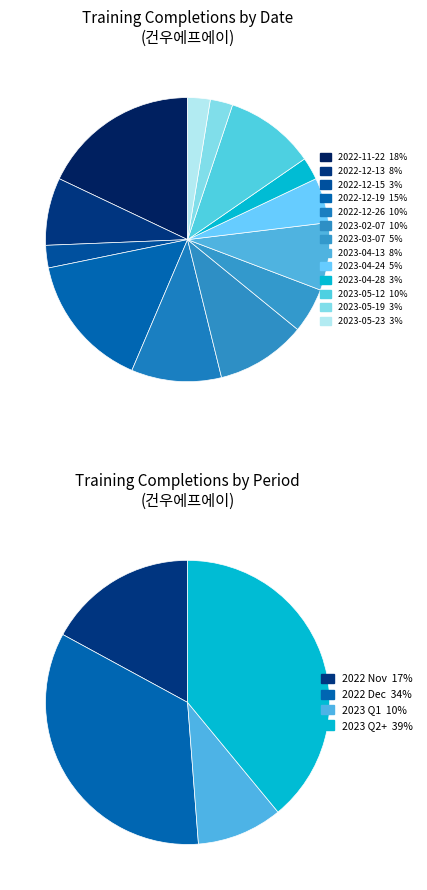

To the nearest percent, what is the difference between the largest and smallest slice percentages?

15%